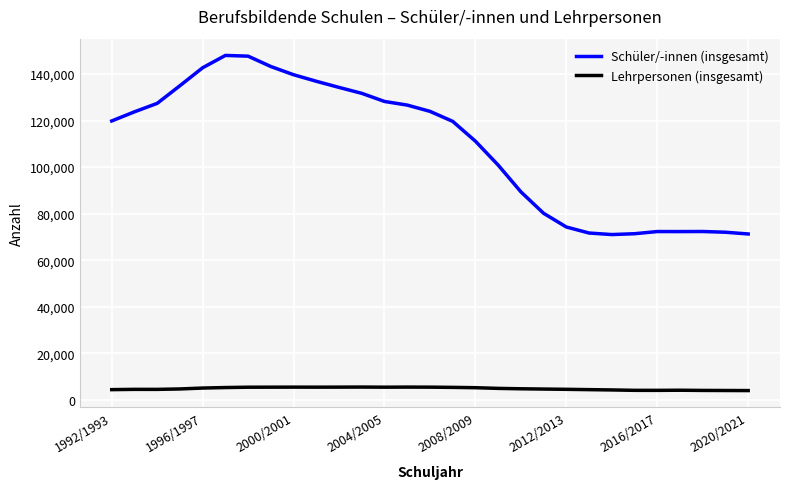

What is the difference between the maximum and minimum values in the Schüler/-innen (insgesamt) series?

77022